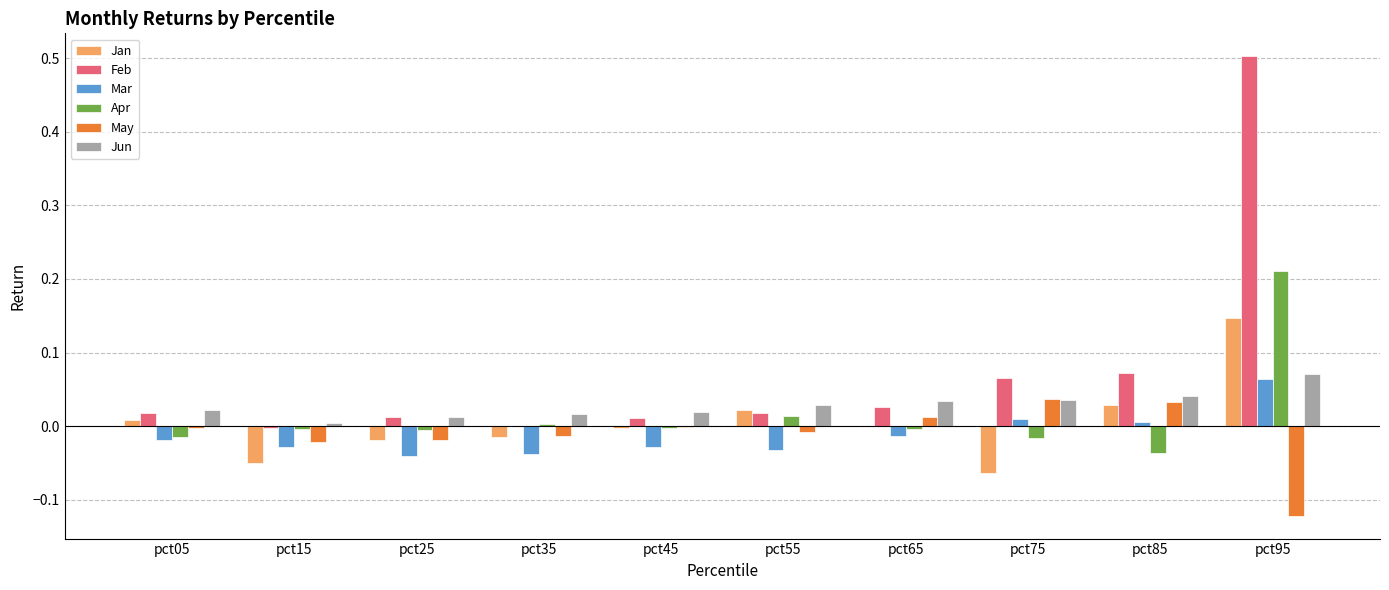

True or false: Mar has a value of -0.0 at pct05.

True